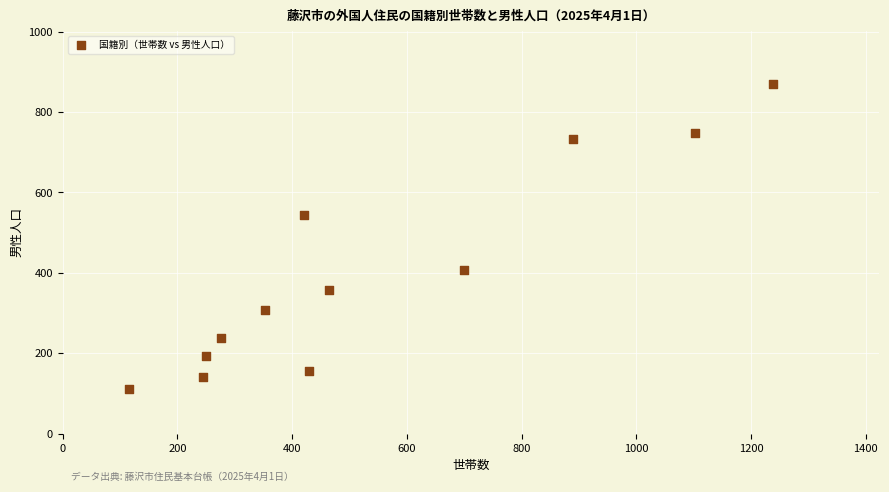

What is the range of Y values (max minus min)?

760